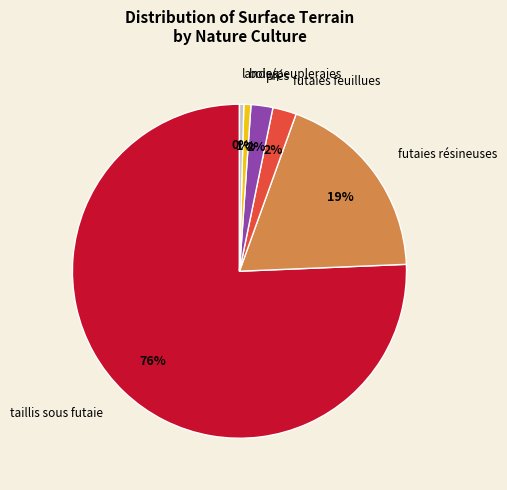

Which has a higher value, prés or bois/peupleraies?

prés